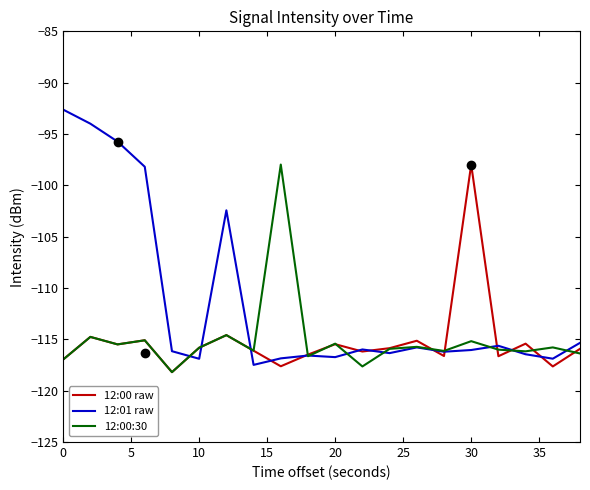

True or false: 12:01 raw and 12:00 raw cross at least once.

True